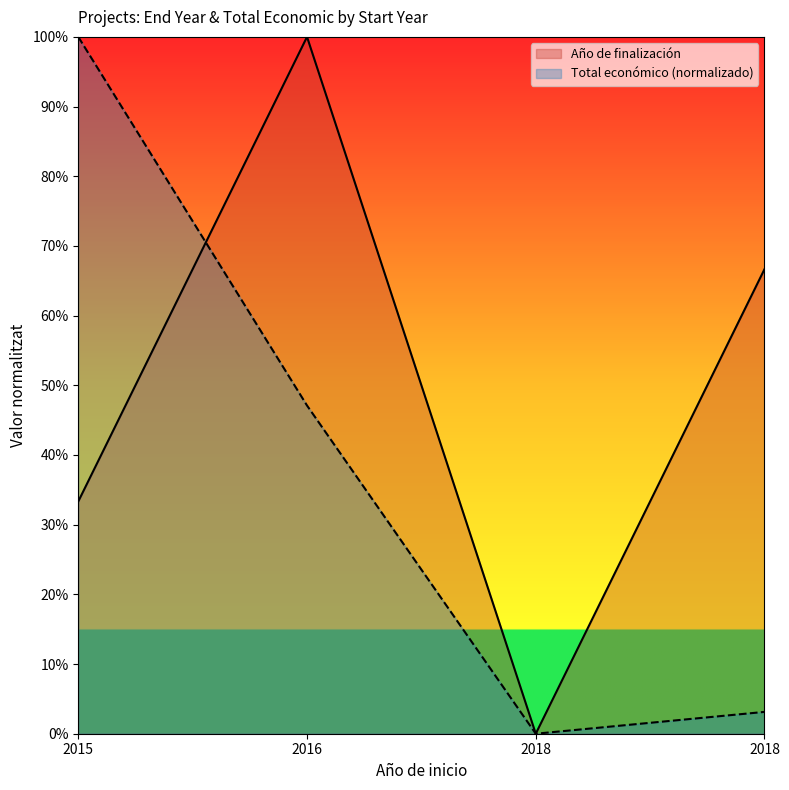

What are all the series names shown in the legend?

Año de finalización, Total económico (normalizado)